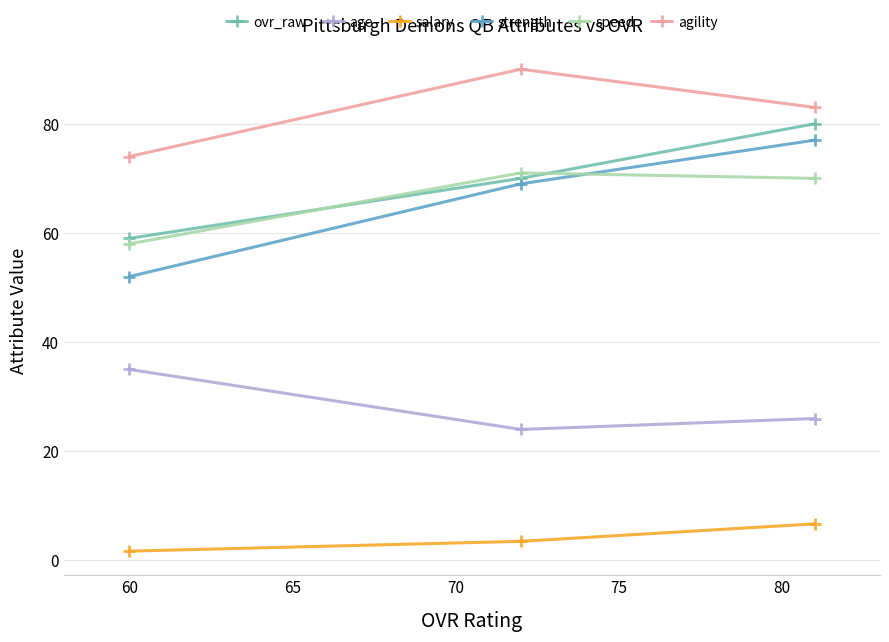

Which series has the largest range (max minus min)?

strength